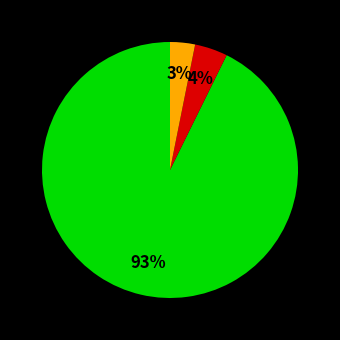

To the nearest percent, what is the difference between the largest and smallest slice percentages?

90%